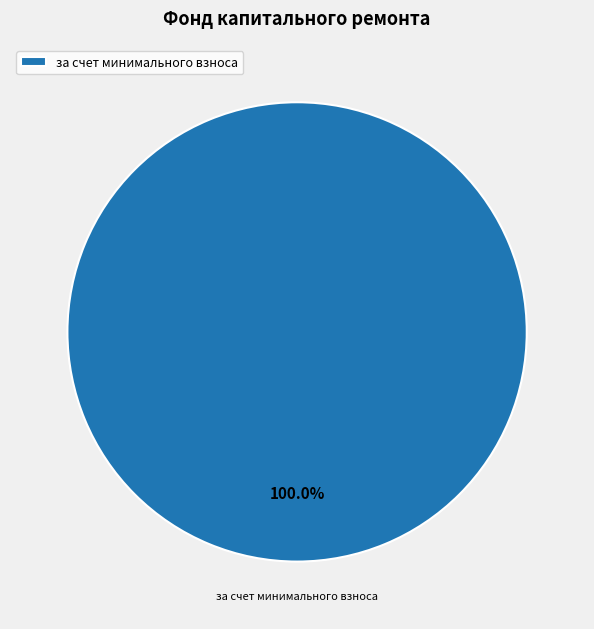

Does за счет минимального взноса represent more than half of the total?

Yes